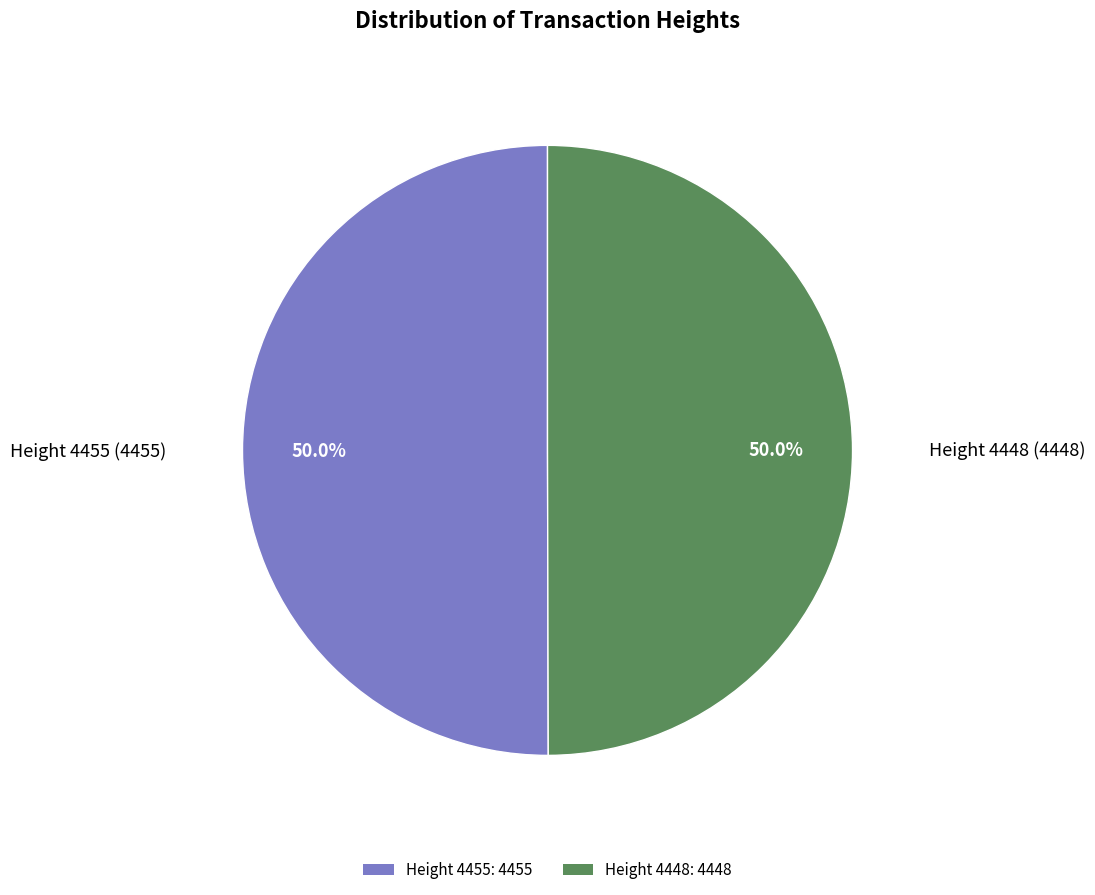

How many slices are in this pie chart?

2